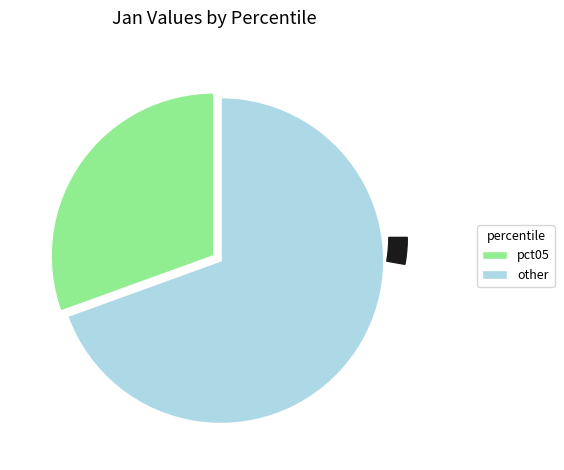

Is pct15 the majority of the pie?

No